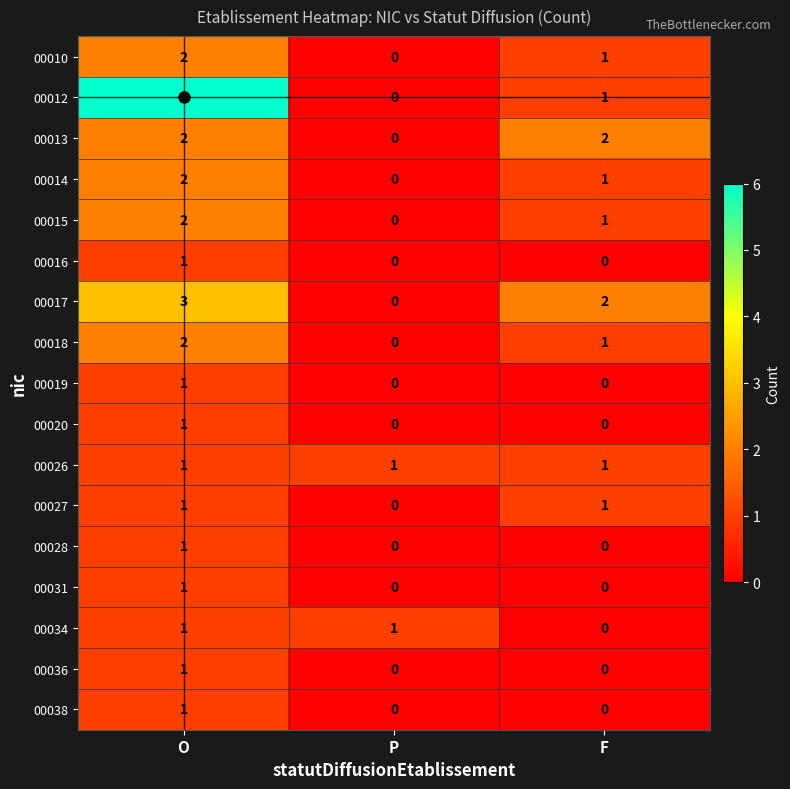

The value of 00010 at P is 0. True or false?

True